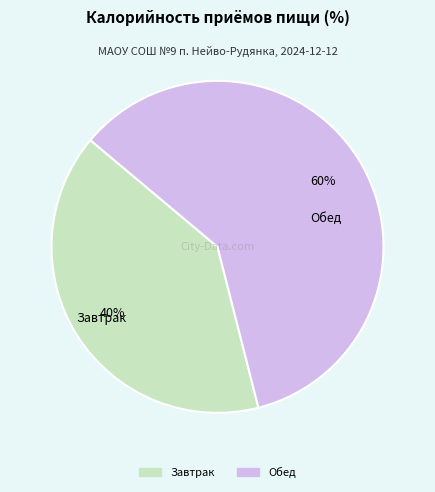

To the nearest percent, what portion does Обед represent?

60%